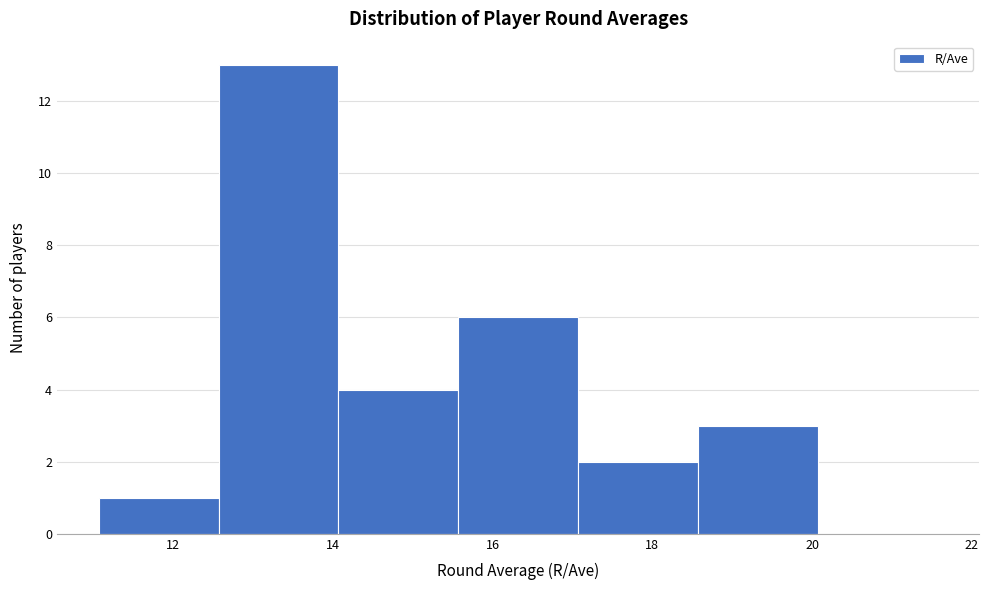

Reading left to right, list every bar in this chart as the range it spans on the x-axis followed by its height. Neither the bar edges nor the heights are printed on the chart, so give them approximately, as read against the axes.

11.0 to 12.6: 1
12.6 to 14.0: 13
14.0 to 15.6: 4
15.6 to 17.0: 6
17.0 to 18.6: 2
18.6 to 20.0: 3
20.0 to 21.6: 0